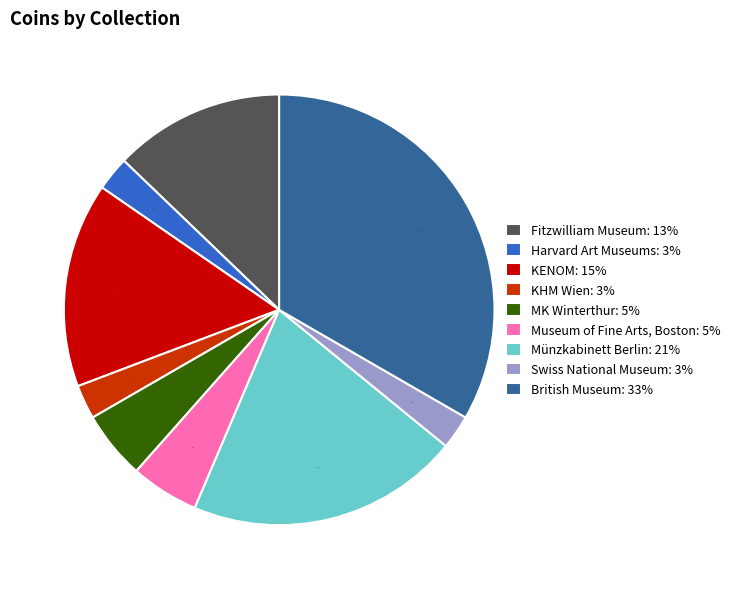

Does any single category account for the majority?

No